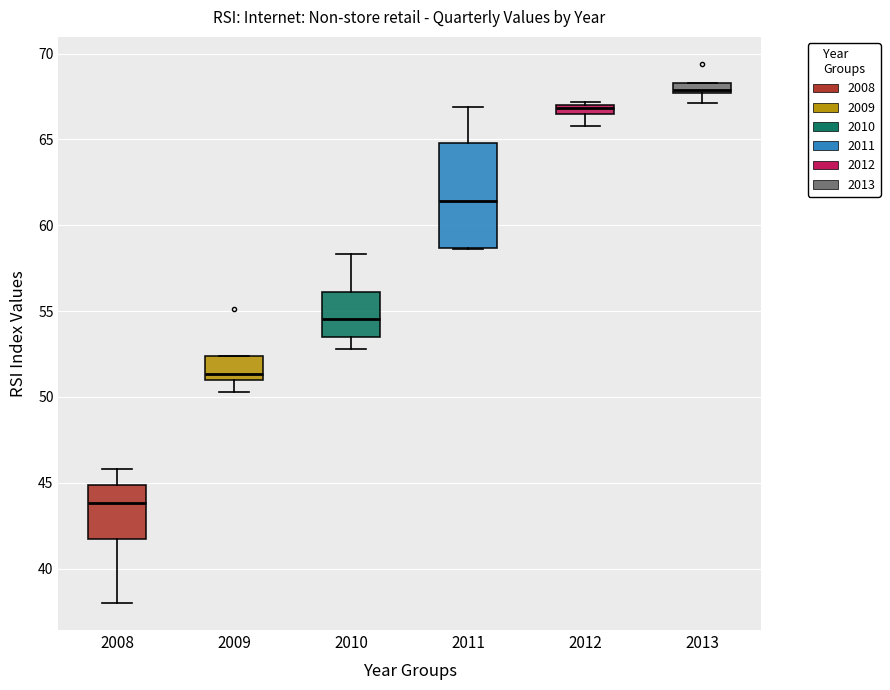

Which box's median line is the highest?

2013